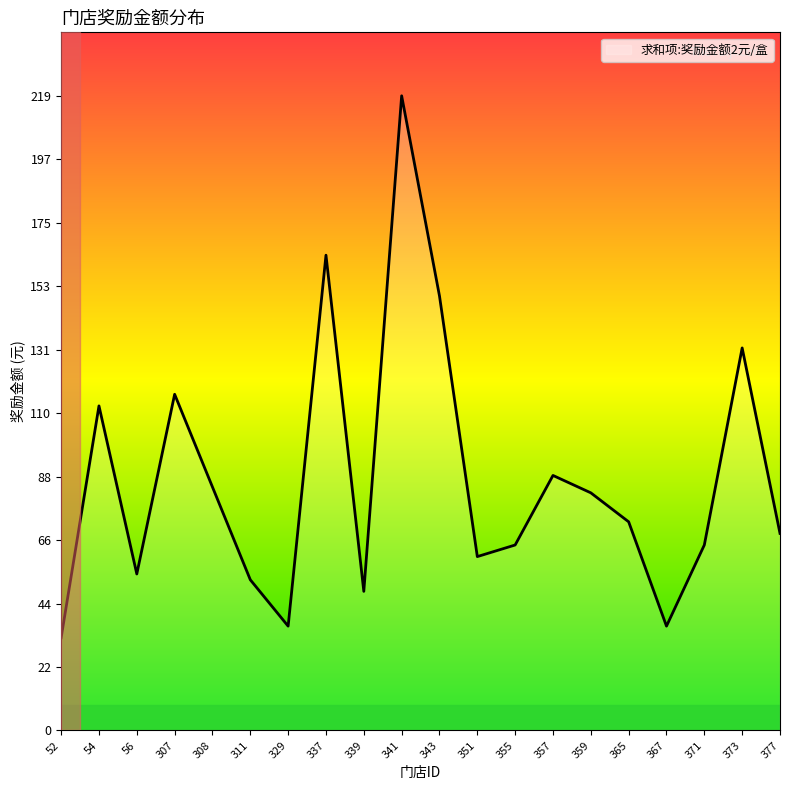

The chart shows a value of 256.7 at 343. True or false?

False